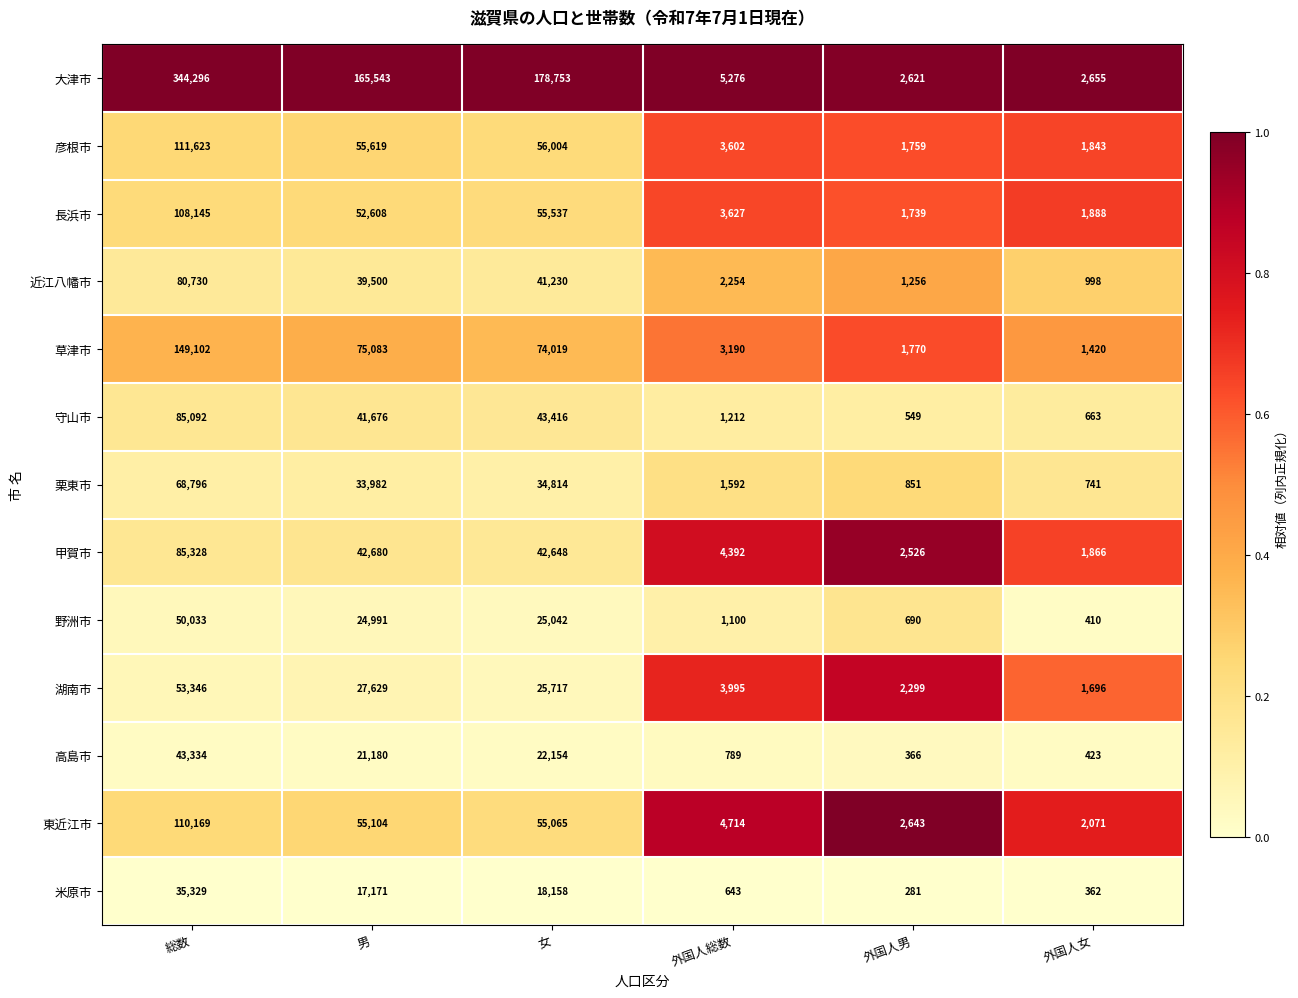

List the series in order of their peak value, lowest first.

米原市, 高島市, 野洲市, 湖南市, 栗東市, 近江八幡市, 守山市, 甲賀市, 長浜市, 東近江市, 彦根市, 草津市, 大津市